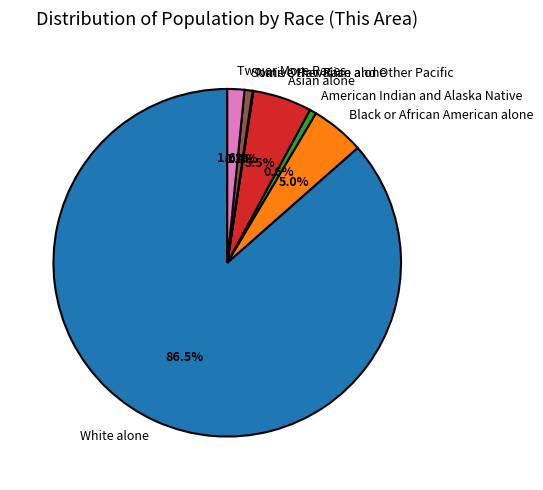

True or false: Some Other Race alone accounts for 11% of the total.

False